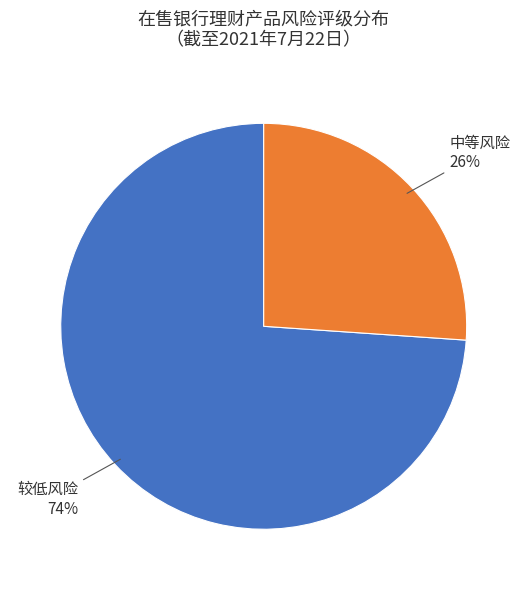

How many segments does this pie chart have?

2